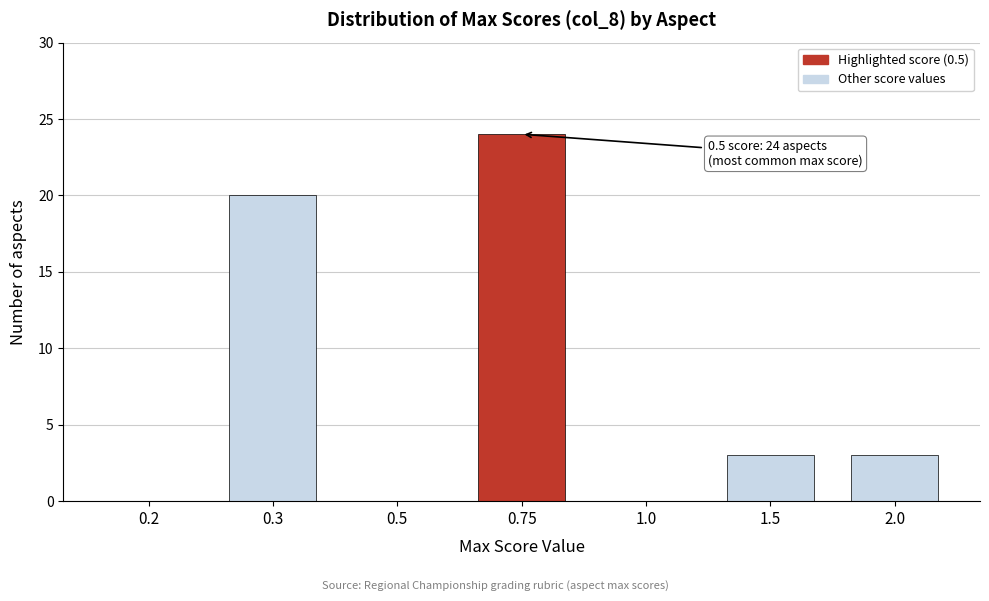

Reading left to right, what are all the values shown in this chart?

0.2=0	0.3=20	0.5=0	0.75=24	1.0=0	1.5=3	2.0=3